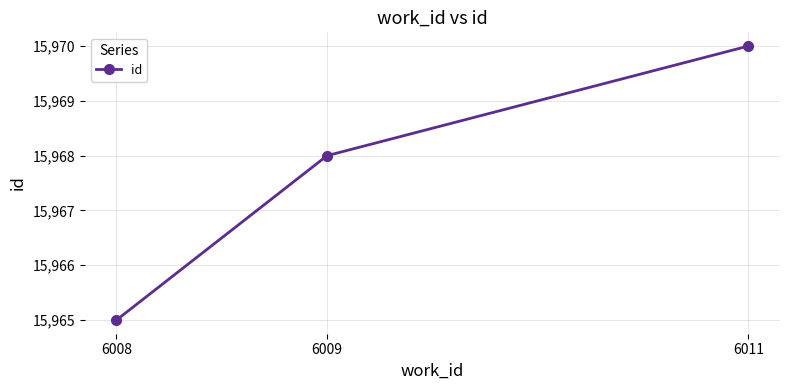

The value at 6008 is 15965. True or false?

True